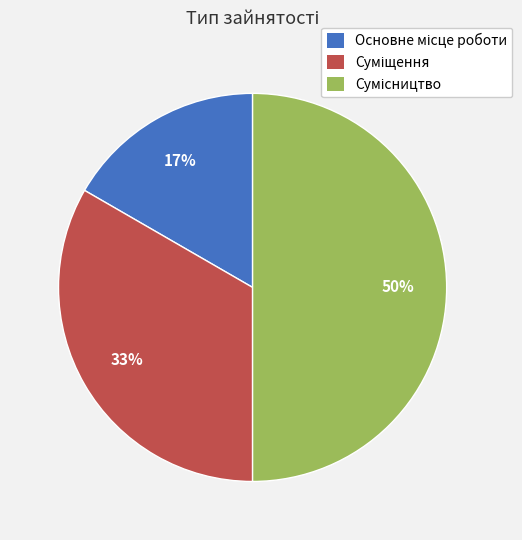

To the nearest percent, what is the difference between the largest and smallest slice percentages?

33%